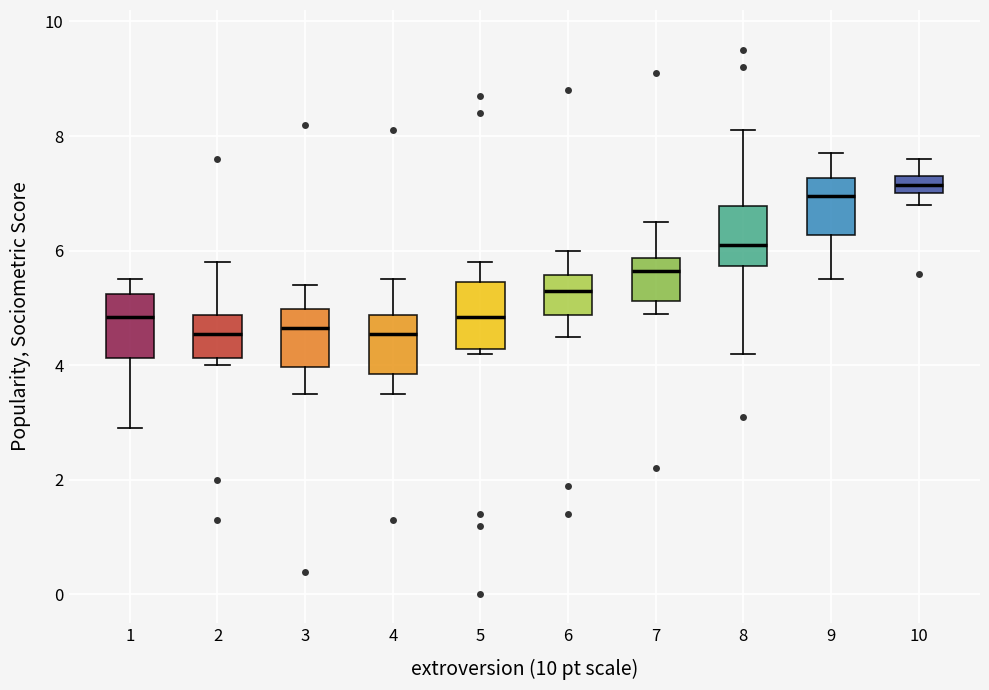

Where is the upper edge of the box at x = 10 on the y-axis? The values are not printed on the chart, so give them approximately, as read against the axis.

7.4